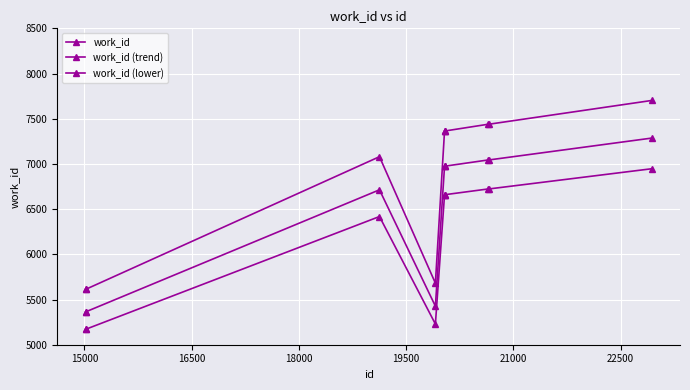

How many distinct data groups are displayed?

3